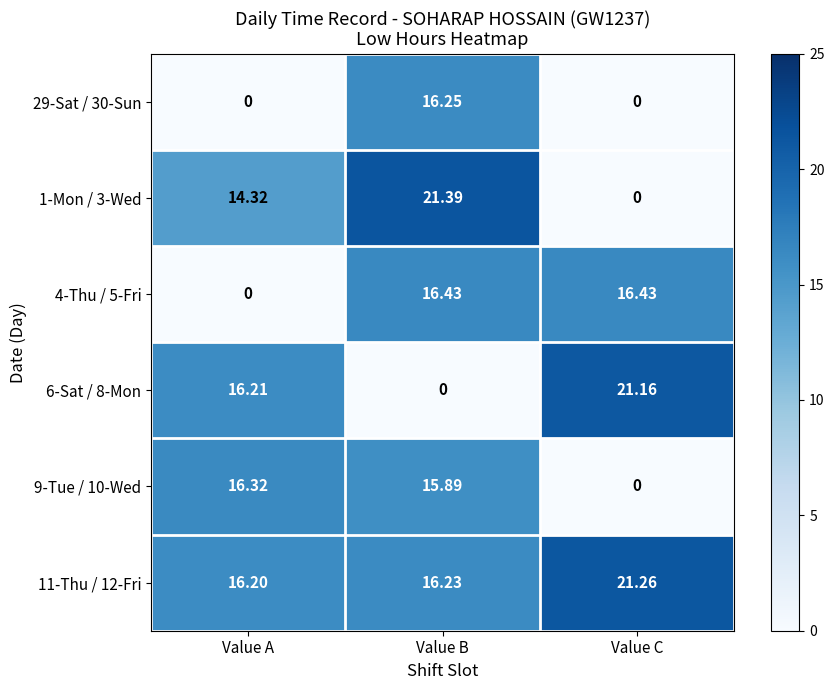

At which label is 1-Mon / 3-Wed closest to 10?

Value A